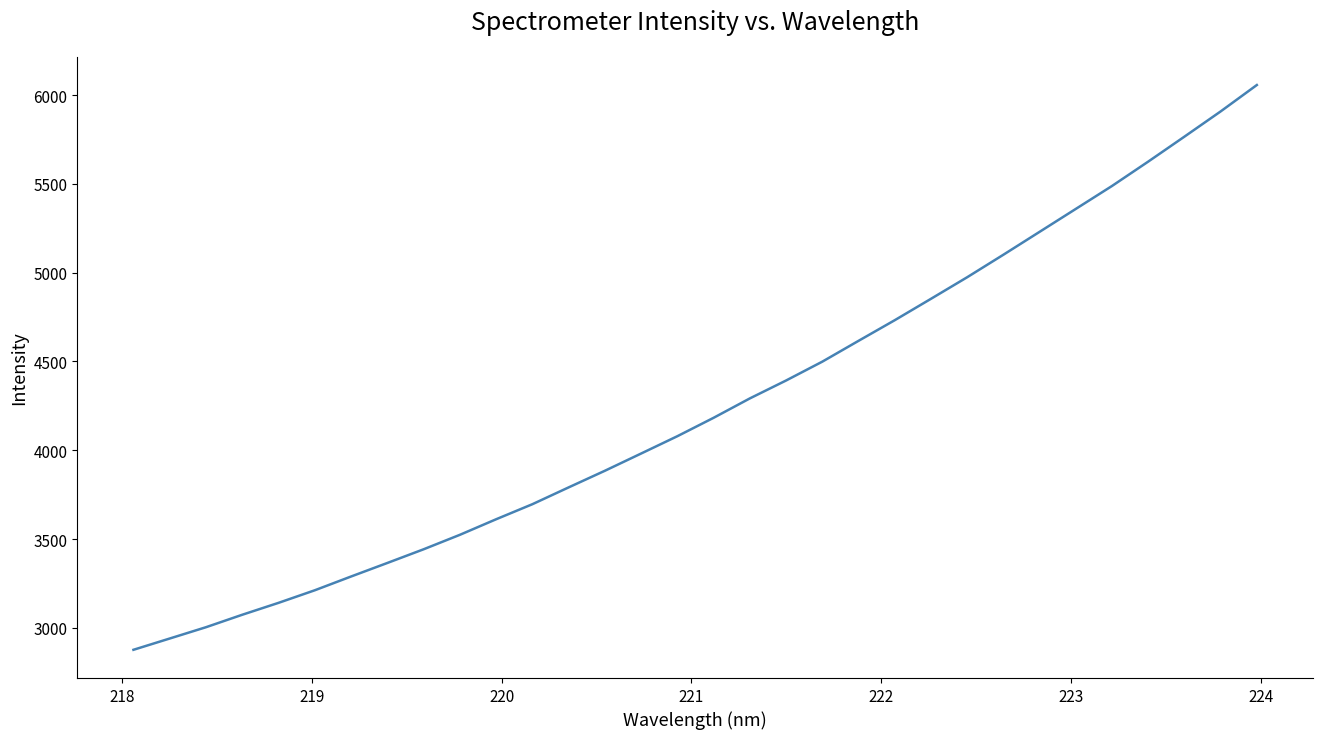

What is the maximum value shown in the chart?

6057.4